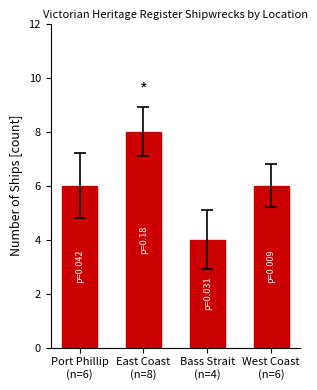

Approximately how many times larger is the value at East Coast
(n=8) compared to Port Phillip
(n=6)?

1.3